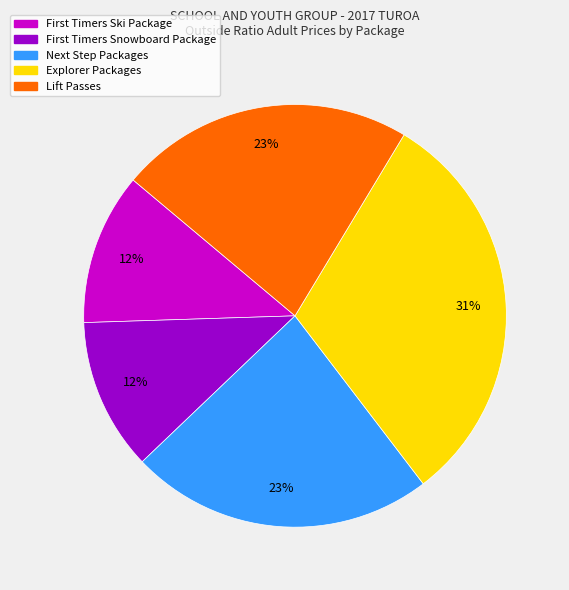

To the nearest percent, what is the difference between the largest and smallest slice percentages?

19%